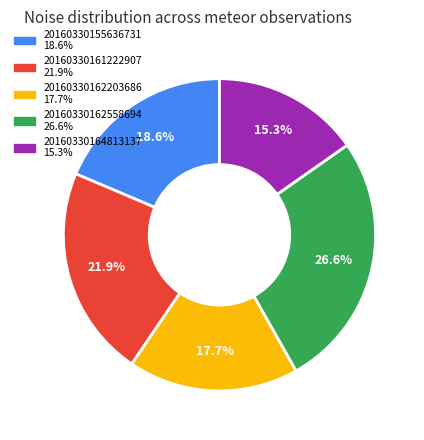

Count the number of slices in the pie.

5